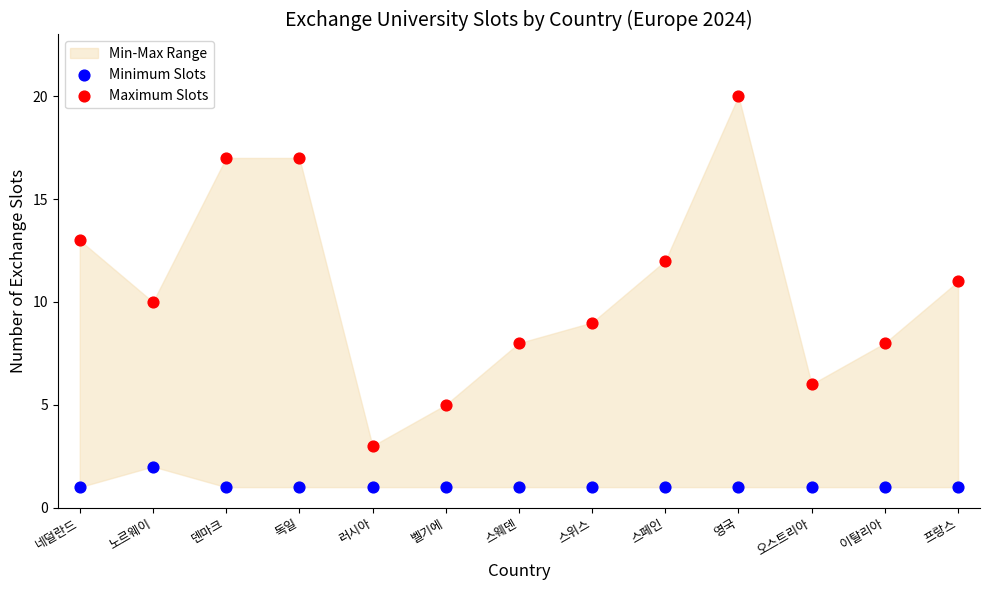

Which series has the largest Y range (max minus min)?

Maximum Slots